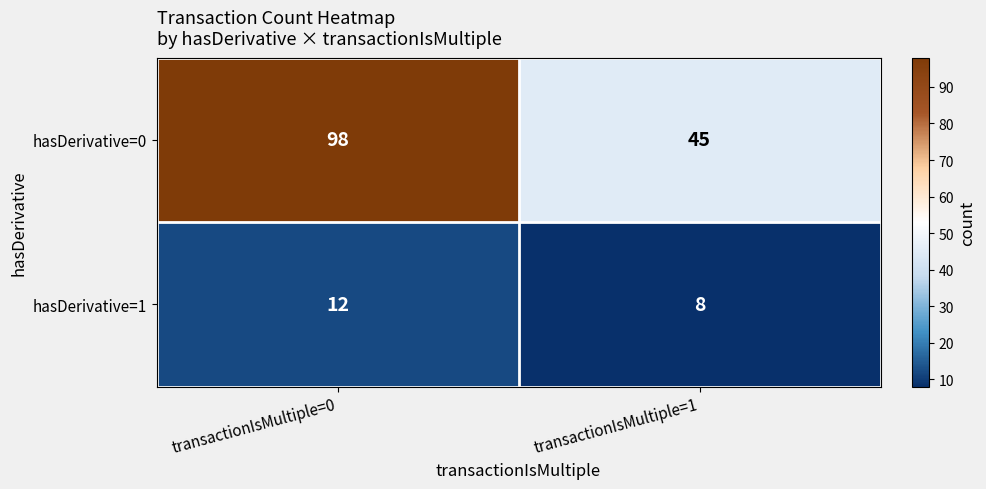

Which series has the widest spread of values?

hasDerivative=0